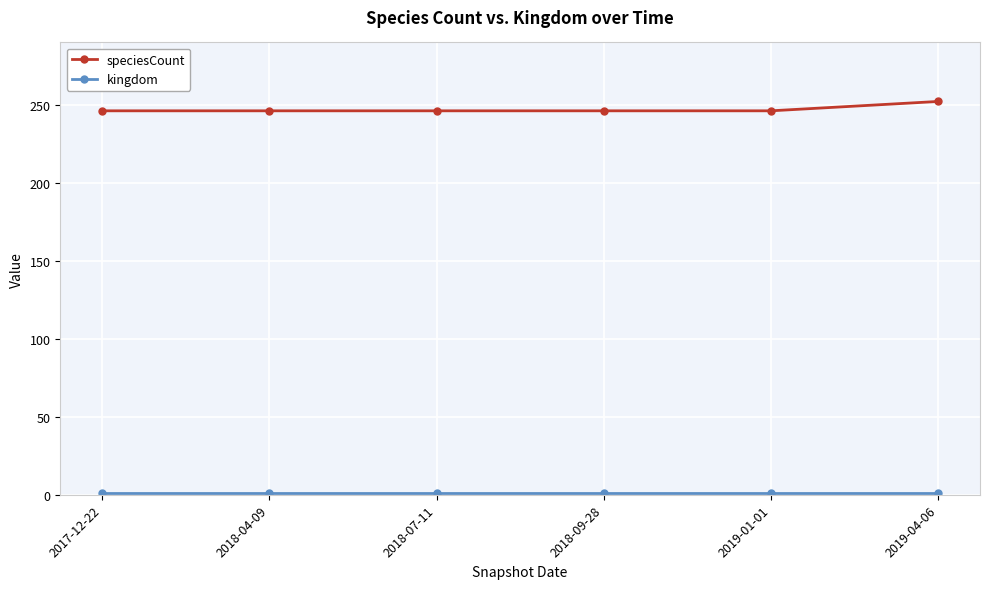

Which category has the highest value across all series?

2019-04-06